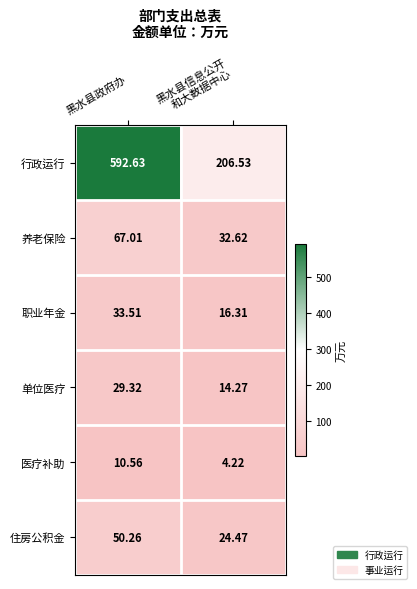

Which series has the largest total across all categories?

行政运行